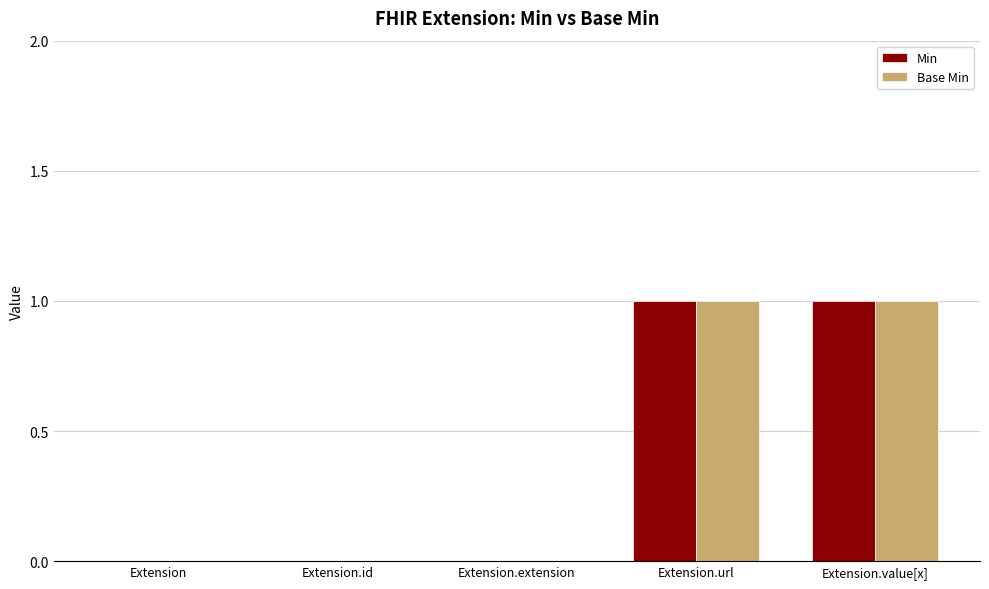

How many groups of bars are there?

5